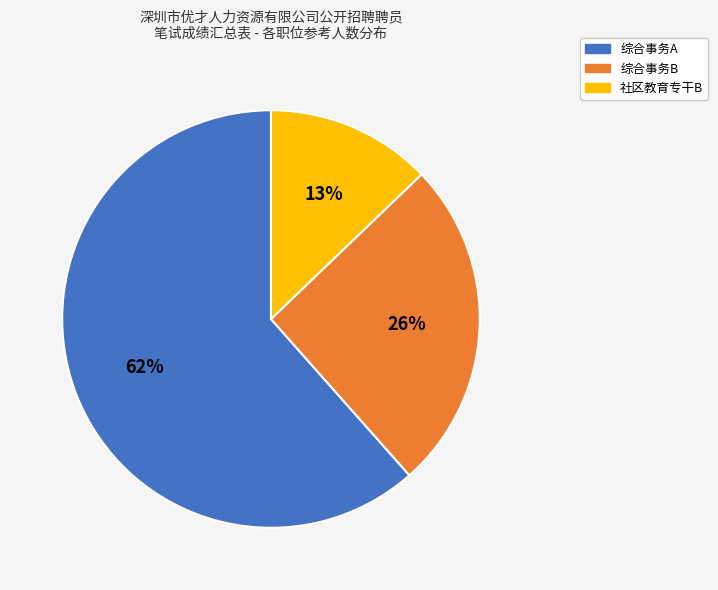

Is there any slice that represents more than half of the pie?

Yes